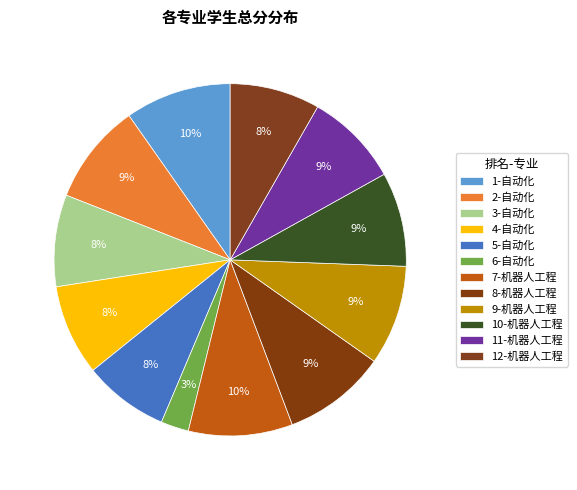

Rank the categories by value from lowest to highest.

6-自动化, 5-自动化, 12-机器人工程, 4-自动化, 3-自动化, 10-机器人工程, 11-机器人工程, 9-机器人工程, 2-自动化, 8-机器人工程, 7-机器人工程, 1-自动化